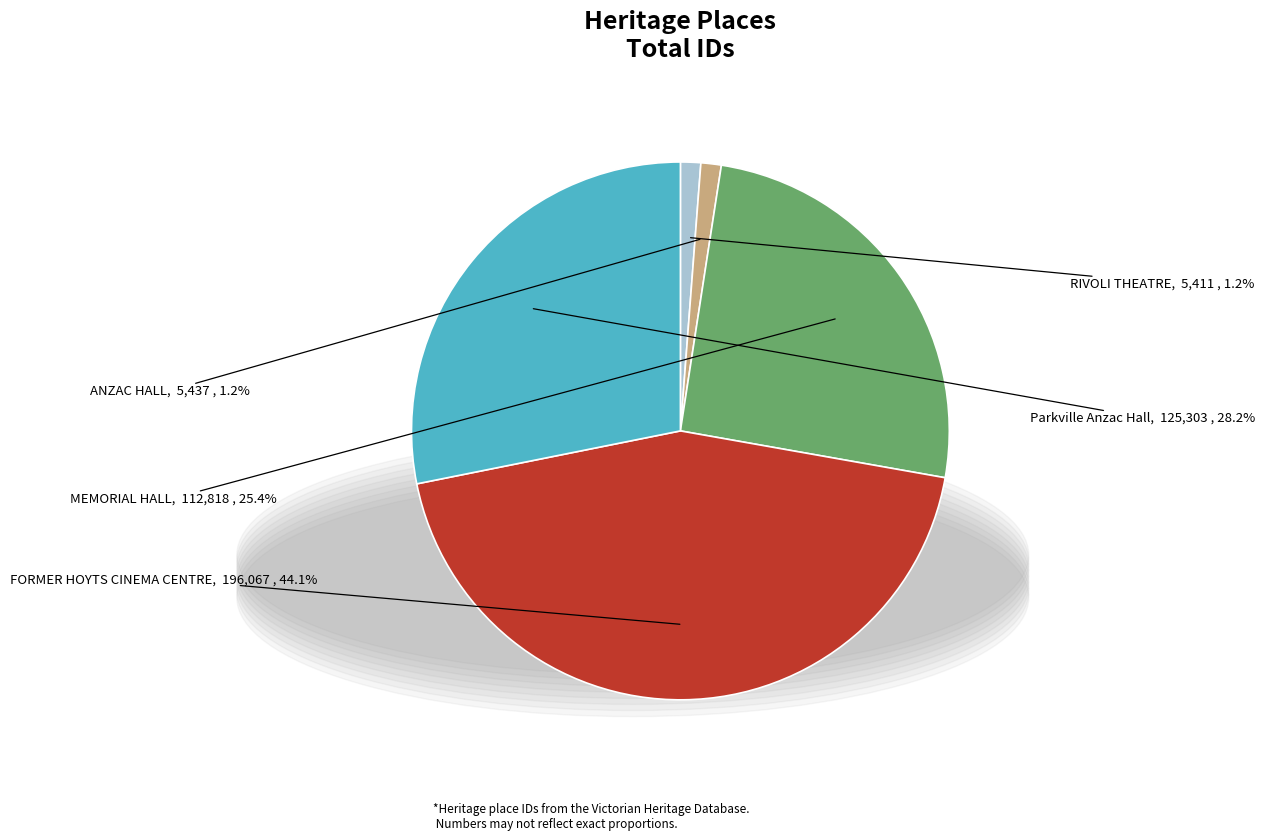

Is there any slice that represents more than half of the pie?

No